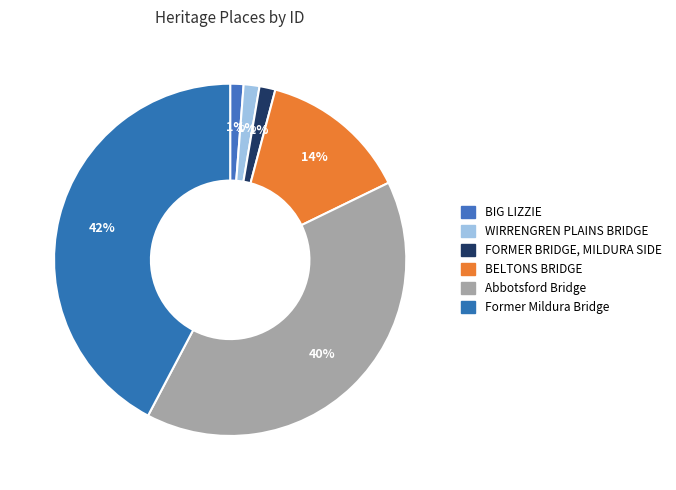

What is the largest slice in the pie chart?

Former Mildura Bridge